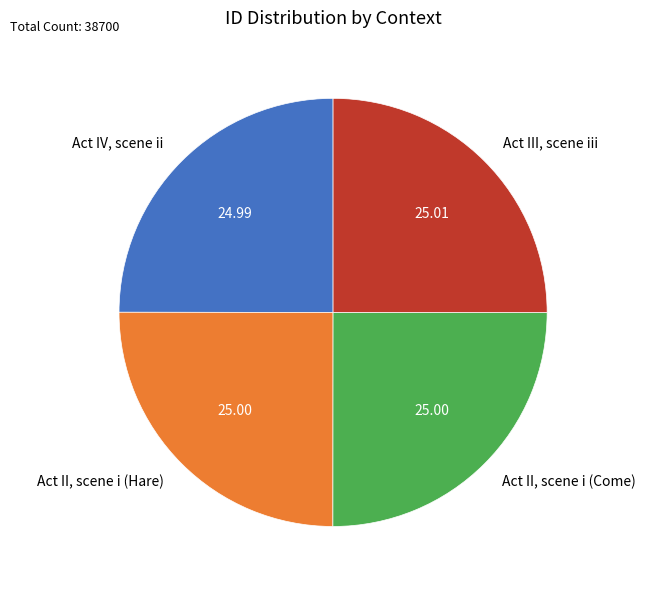

Does Act IV, scene ii represent more than half of the total?

No